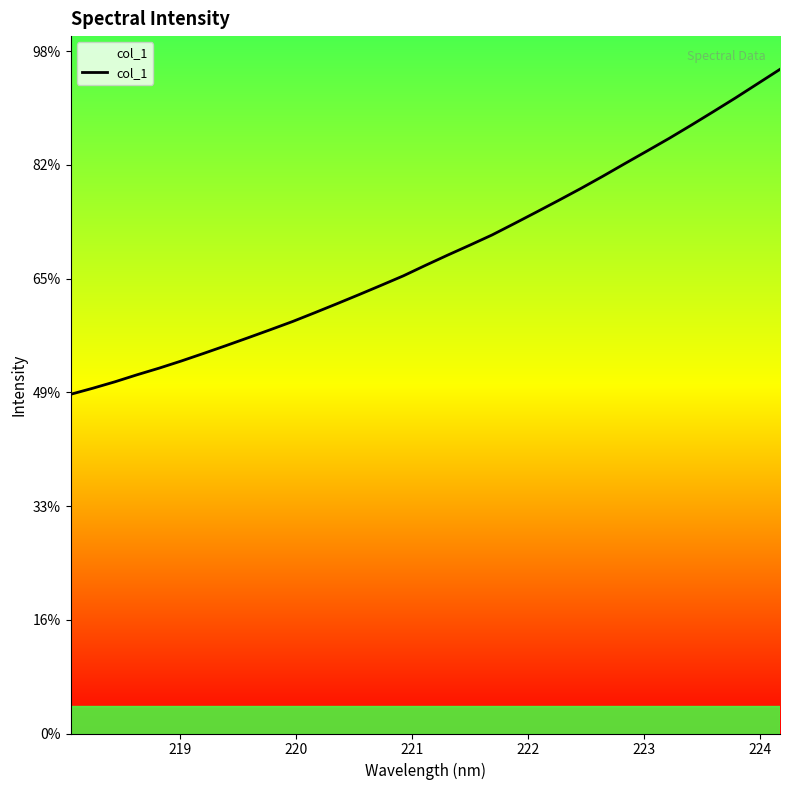

Does the chart display data point markers on the line(s)?

No